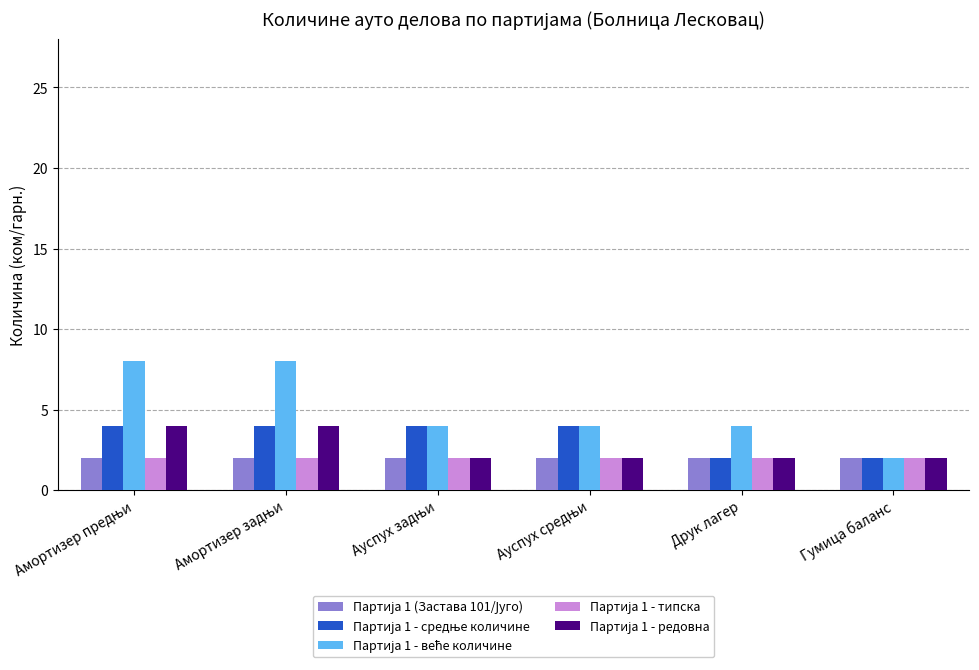

What is the total value across all series at Гумица баланс?

10